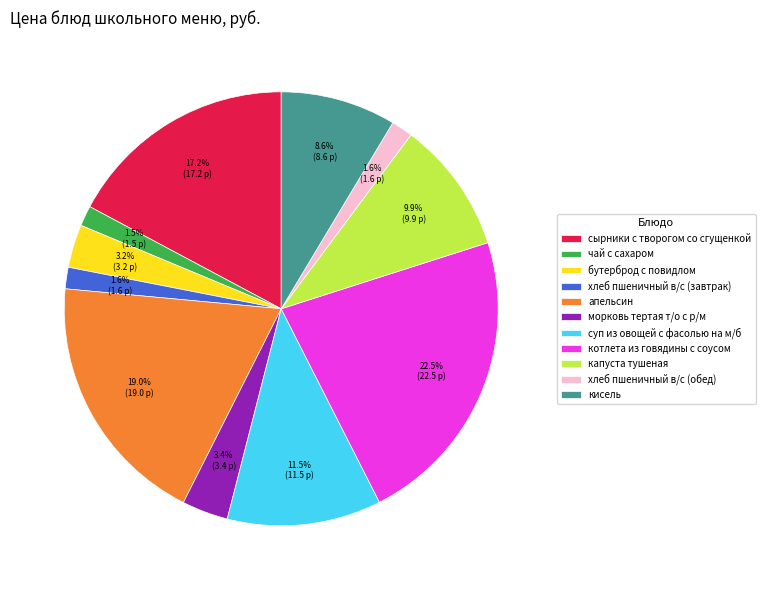

To the nearest percent, what is the difference between the морковь тертая т/о с р/м and хлеб пшеничный в/с (завтрак) slice percentages?

2%